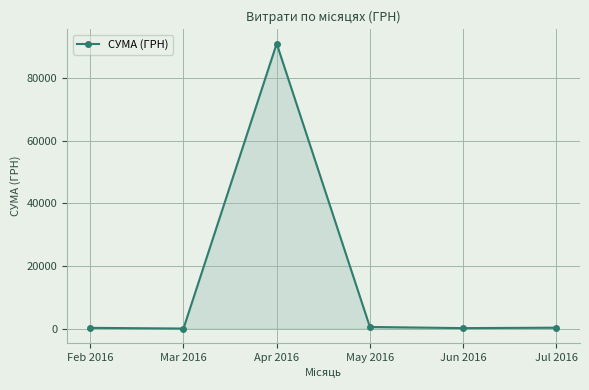

What is the sum of the values at Feb 2016 and Jul 2016?

488.5